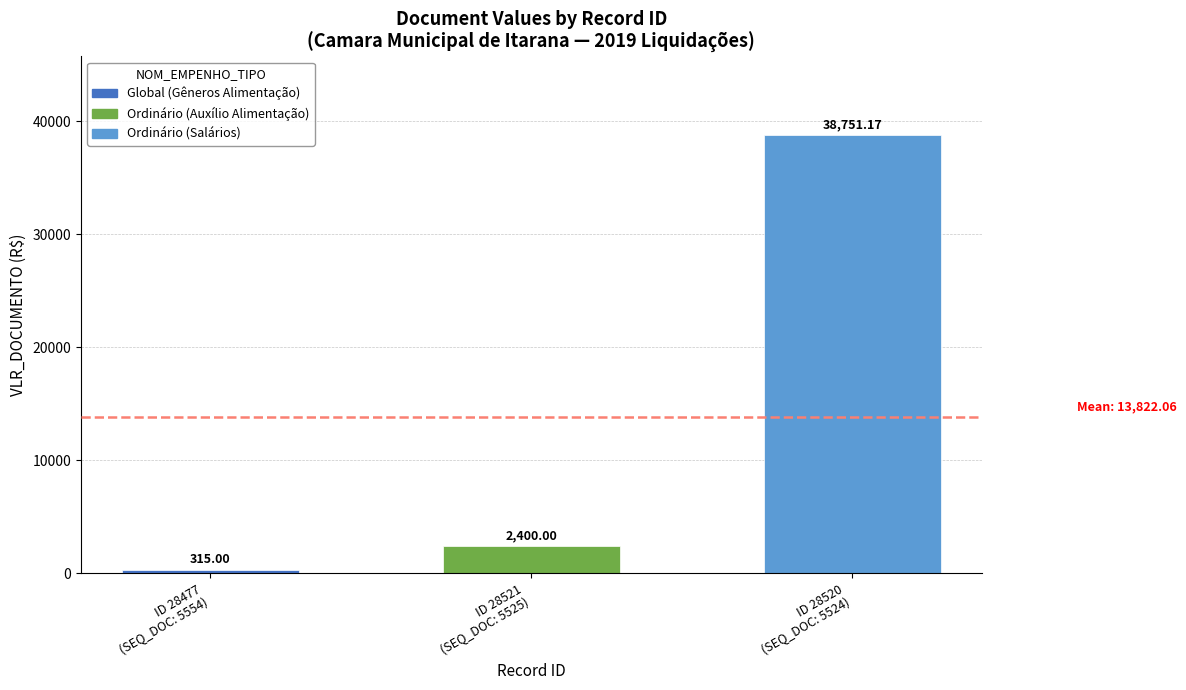

What is the sum of all values?

41466.2